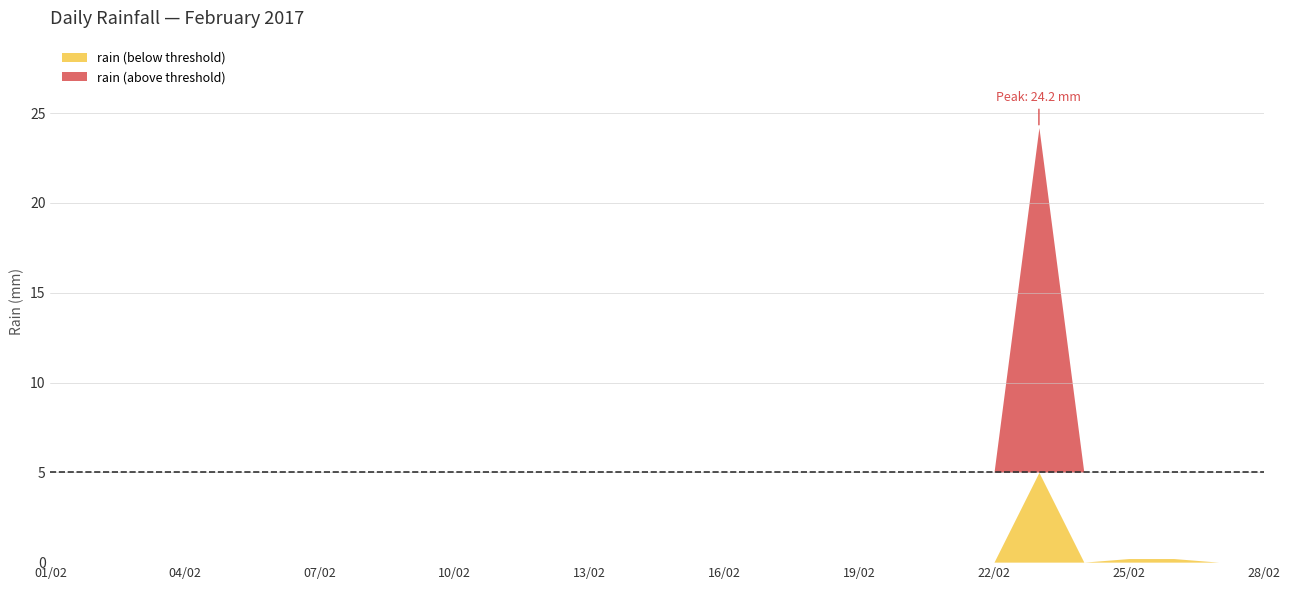

Reading left to right, what are all the values shown in this chart?

2017-02-01=0.0	2017-02-02=0.0	2017-02-03=0.0	2017-02-04=0.0	2017-02-05=0.0	2017-02-06=0.0	2017-02-07=0.0	2017-02-08=0.0	2017-02-09=0.0	2017-02-10=0.0	2017-02-11=0.0	2017-02-12=0.0	2017-02-13=0.0	2017-02-14=0.0	2017-02-15=0.0	2017-02-16=0.0	2017-02-17=0.0	2017-02-18=0.0	2017-02-19=0.0	2017-02-20=0.0	2017-02-21=0.0	2017-02-22=0.0	2017-02-23=24.2	2017-02-24=0.0	2017-02-25=0.2	2017-02-26=0.2	2017-02-27=0.0	2017-02-28=0.0